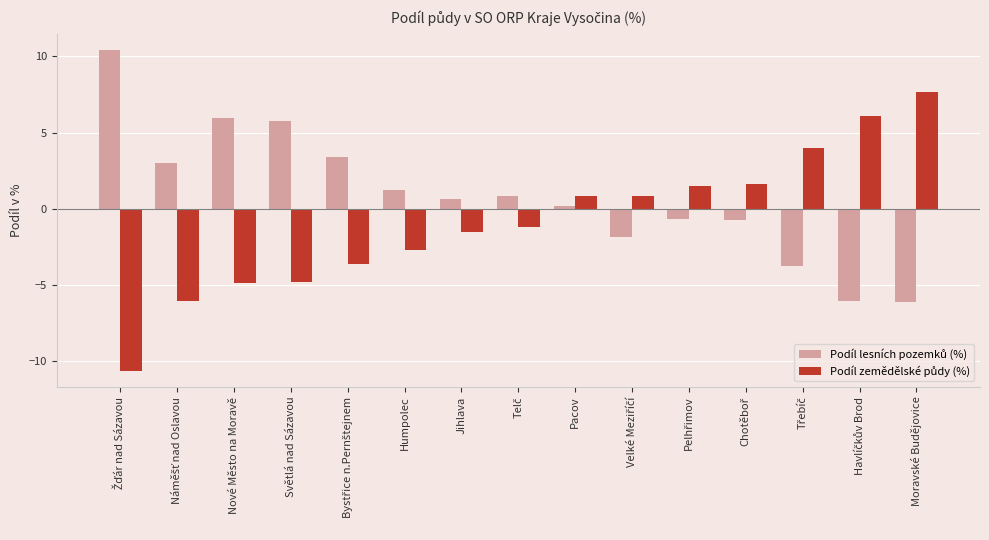

How many distinct data groups are displayed?

2